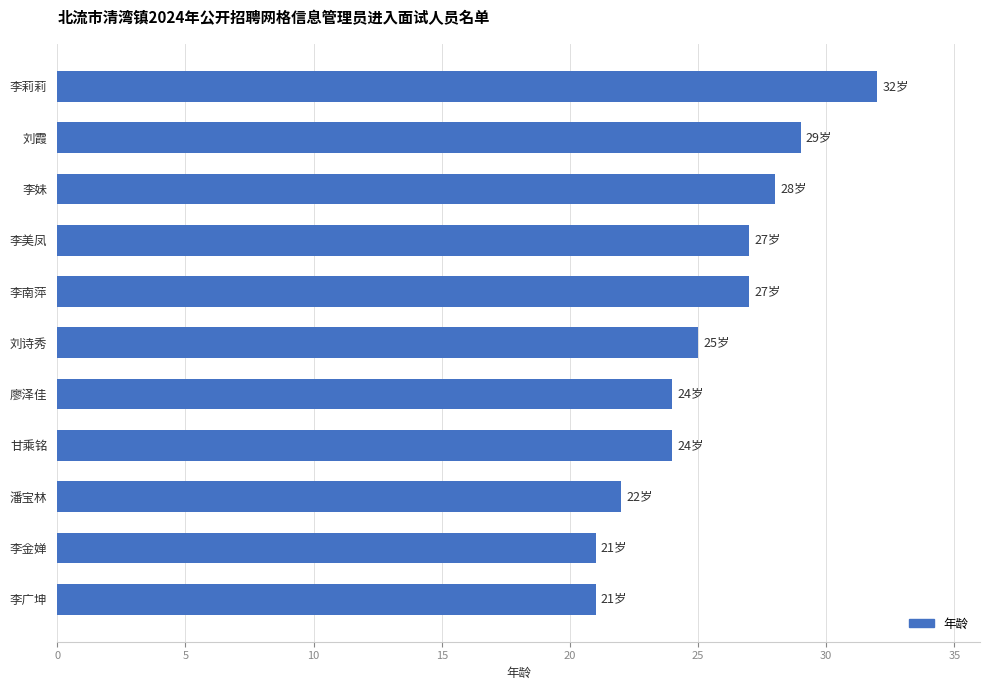

What is the sum of the values at 李南萍 and 李妹?

55